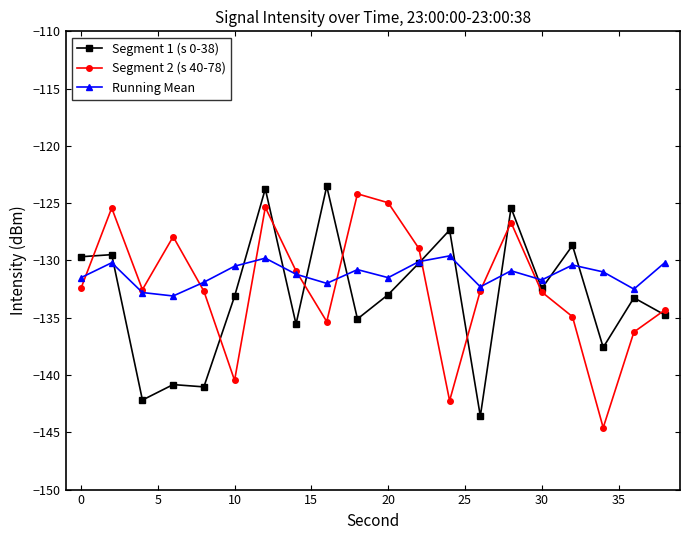

In Running Mean, how many points are higher than both neighbors (excluding endpoints)?

6